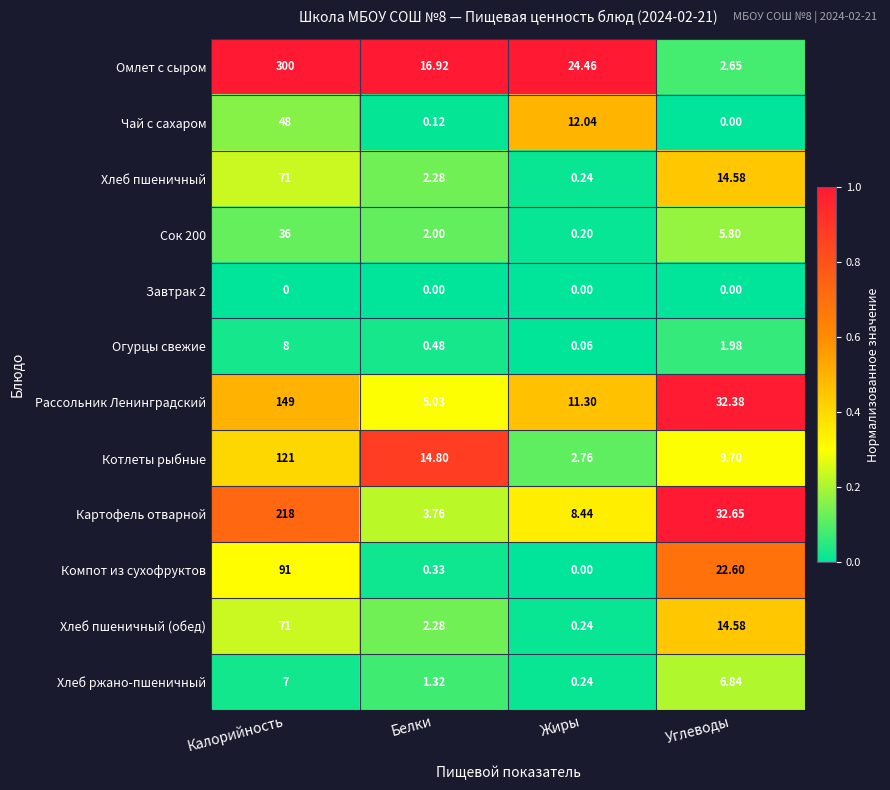

Rank the categories by Хлеб ржано-пшеничный value from highest to lowest.

Калорийность, Углеводы, Белки, Жиры